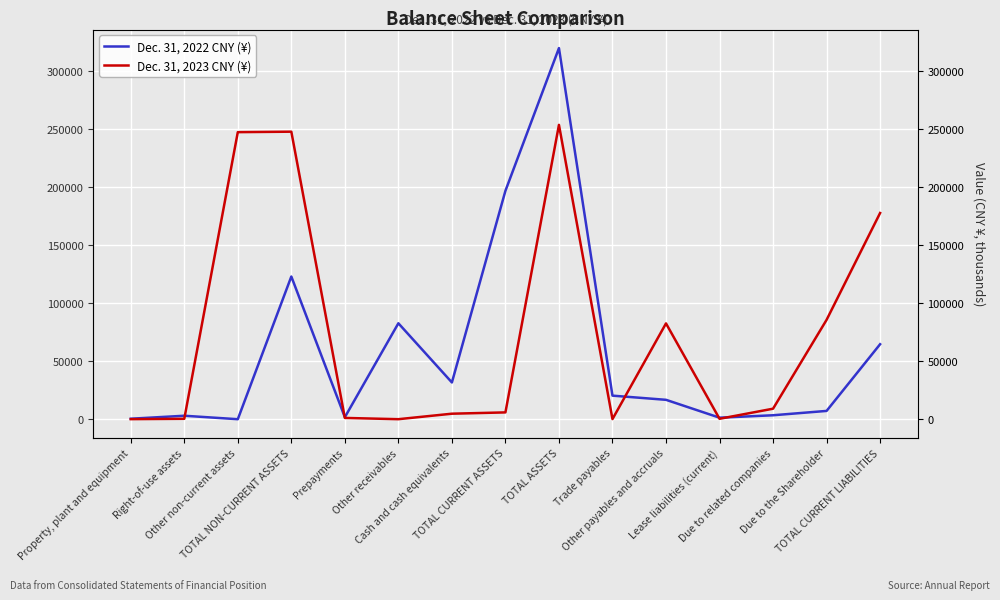

Which category has the lowest value across all series?

Other non-current assets